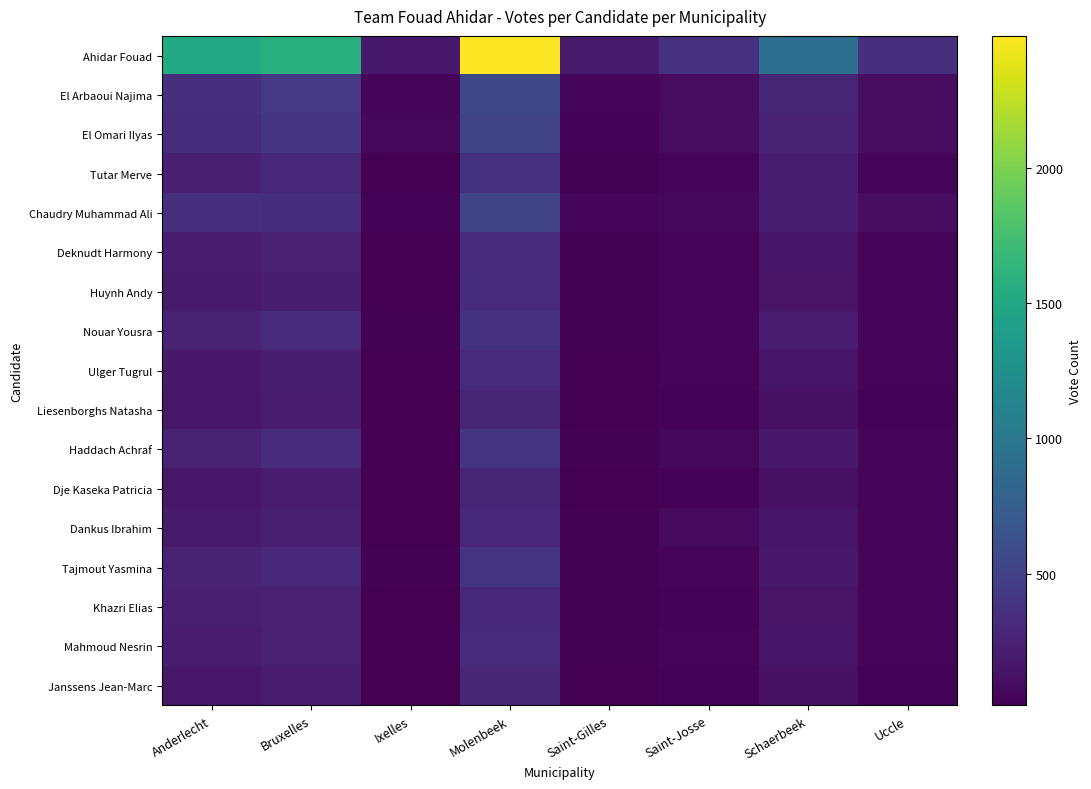

Reading left to right, what are all the values shown in this chart?

Ahidar Fouad: Anderlecht=1530	Bruxelles=1585	Ixelles=184	Molenbeek=2489	Saint-Gilles=188	Saint-Josse=368	Schaerbeek=913	Uccle=345
El Arbaoui Najima: Anderlecht=353	Bruxelles=421	Ixelles=47	Molenbeek=545	Saint-Gilles=45	Saint-Josse=95	Schaerbeek=268	Uccle=102
El Omari Ilyas: Anderlecht=335	Bruxelles=406	Ixelles=68	Molenbeek=520	Saint-Gilles=41	Saint-Josse=92	Schaerbeek=248	Uccle=92
Tutar Merve: Anderlecht=233	Bruxelles=297	Ixelles=21	Molenbeek=379	Saint-Gilles=31	Saint-Josse=58	Schaerbeek=220	Uccle=61
Chaudry Muhammad Ali: Anderlecht=361	Bruxelles=334	Ixelles=40	Molenbeek=517	Saint-Gilles=48	Saint-Josse=71	Schaerbeek=223	Uccle=101
Deknudt Harmony: Anderlecht=199	Bruxelles=237	Ixelles=18	Molenbeek=319	Saint-Gilles=25	Saint-Josse=46	Schaerbeek=157	Uccle=47
Huynh Andy: Anderlecht=192	Bruxelles=224	Ixelles=16	Molenbeek=330	Saint-Gilles=25	Saint-Josse=47	Schaerbeek=146	Uccle=44
Nouar Yousra: Anderlecht=246	Bruxelles=310	Ixelles=26	Molenbeek=376	Saint-Gilles=30	Saint-Josse=60	Schaerbeek=198	Uccle=60
Ulger Tugrul: Anderlecht=179	Bruxelles=217	Ixelles=14	Molenbeek=312	Saint-Gilles=21	Saint-Josse=49	Schaerbeek=155	Uccle=48
Liesenborghs Natasha: Anderlecht=168	Bruxelles=210	Ixelles=16	Molenbeek=266	Saint-Gilles=21	Saint-Josse=37	Schaerbeek=126	Uccle=40
Haddach Achraf: Anderlecht=255	Bruxelles=326	Ixelles=20	Molenbeek=385	Saint-Gilles=30	Saint-Josse=70	Schaerbeek=186	Uccle=56
Dje Kaseka Patricia: Anderlecht=176	Bruxelles=202	Ixelles=18	Molenbeek=267	Saint-Gilles=22	Saint-Josse=36	Schaerbeek=125	Uccle=43
Dankus Ibrahim: Anderlecht=190	Bruxelles=232	Ixelles=17	Molenbeek=293	Saint-Gilles=26	Saint-Josse=84	Schaerbeek=167	Uccle=46
Tajmout Yasmina: Anderlecht=251	Bruxelles=297	Ixelles=25	Molenbeek=389	Saint-Gilles=29	Saint-Josse=58	Schaerbeek=187	Uccle=54
Khazri Elias: Anderlecht=227	Bruxelles=236	Ixelles=16	Molenbeek=296	Saint-Gilles=29	Saint-Josse=42	Schaerbeek=141	Uccle=46
Mahmoud Nesrin: Anderlecht=206	Bruxelles=240	Ixelles=20	Molenbeek=305	Saint-Gilles=27	Saint-Josse=47	Schaerbeek=152	Uccle=46
Janssens Jean-Marc: Anderlecht=173	Bruxelles=210	Ixelles=13	Molenbeek=278	Saint-Gilles=21	Saint-Josse=35	Schaerbeek=120	Uccle=38